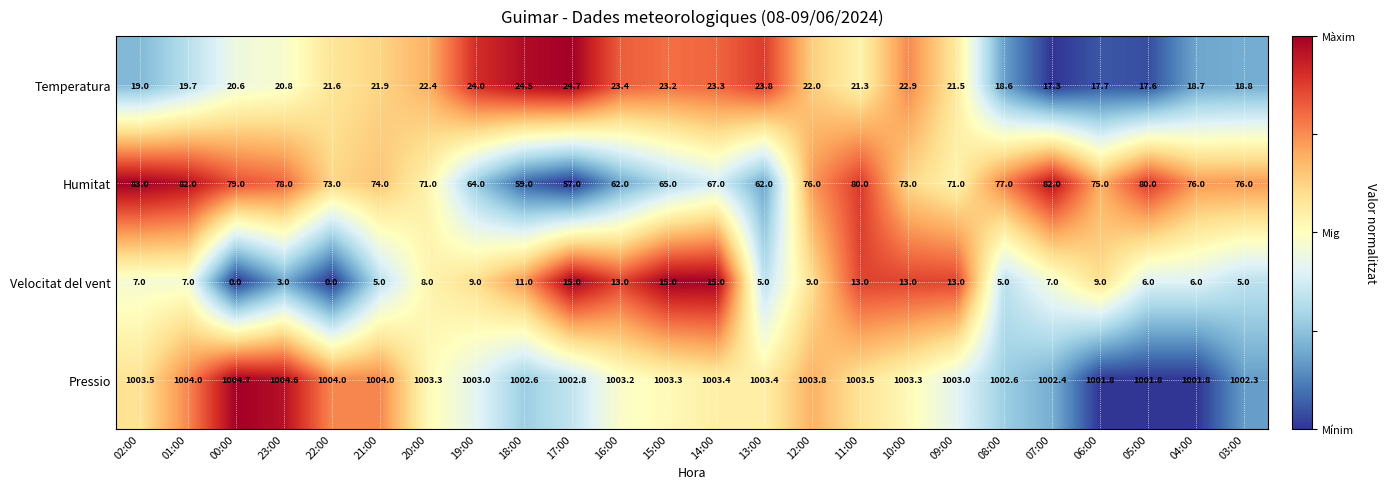

How many distinct data groups are displayed?

4